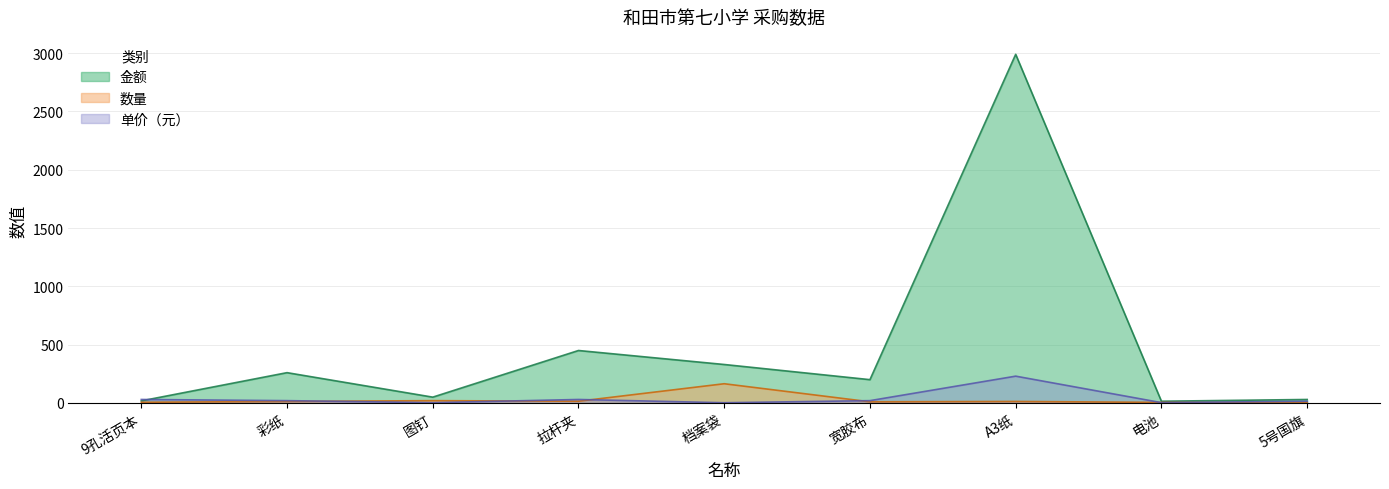

Is it true that 单价（元） equals 1.3 at 电池?

False